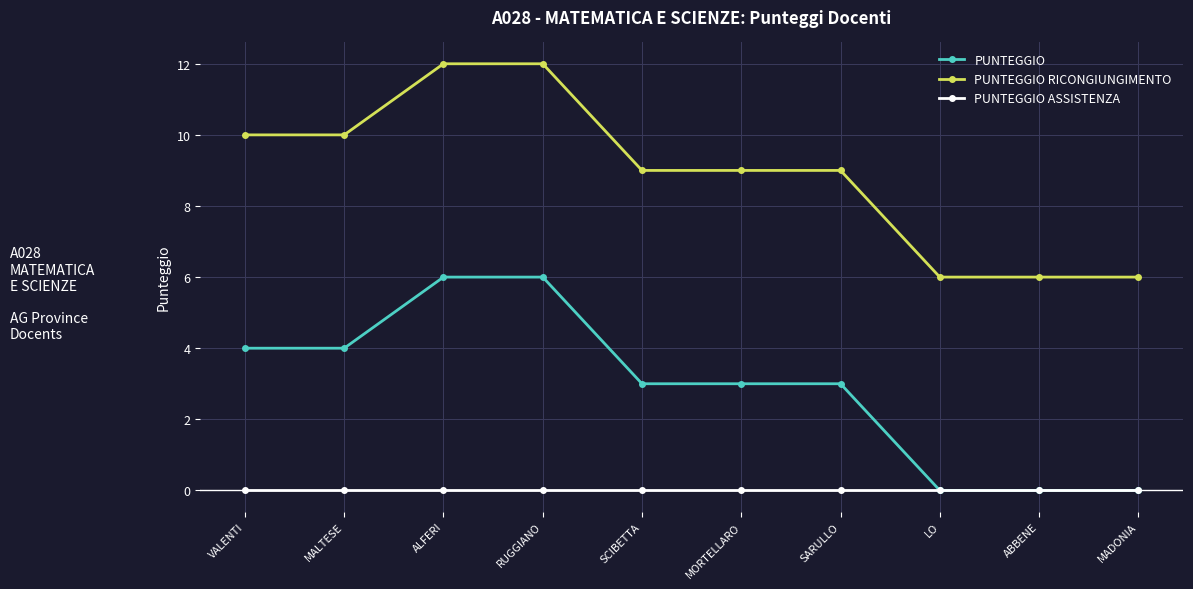

What is the difference between the maximum and second lowest values in the PUNTEGGIO series?

6